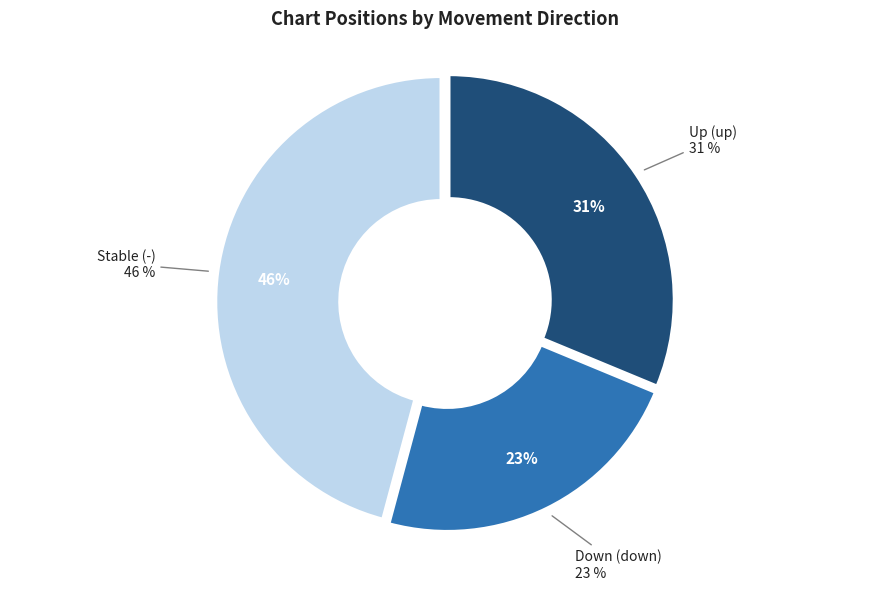

To the nearest percent, what portion does down represent?

23%